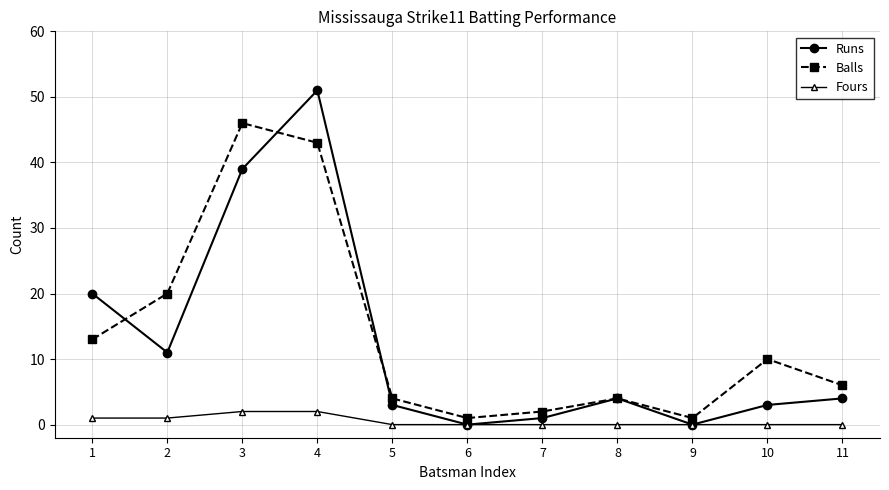

At which category is the sum across all series the highest?

4